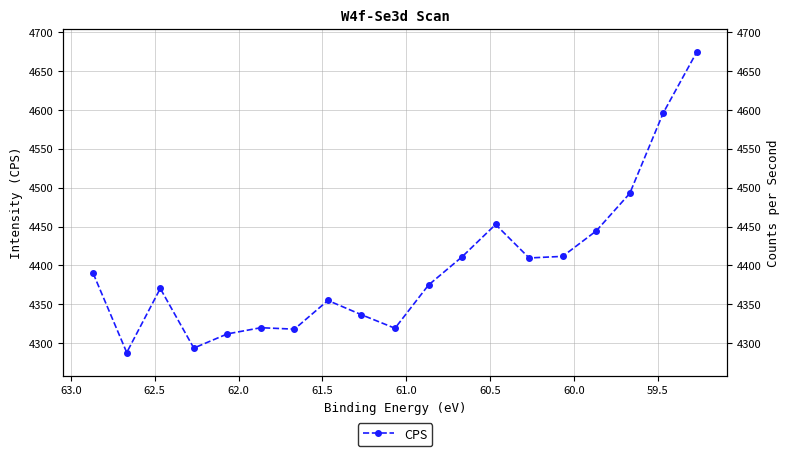

The chart shows a value of 2271.2 at 59.0. True or false?

False